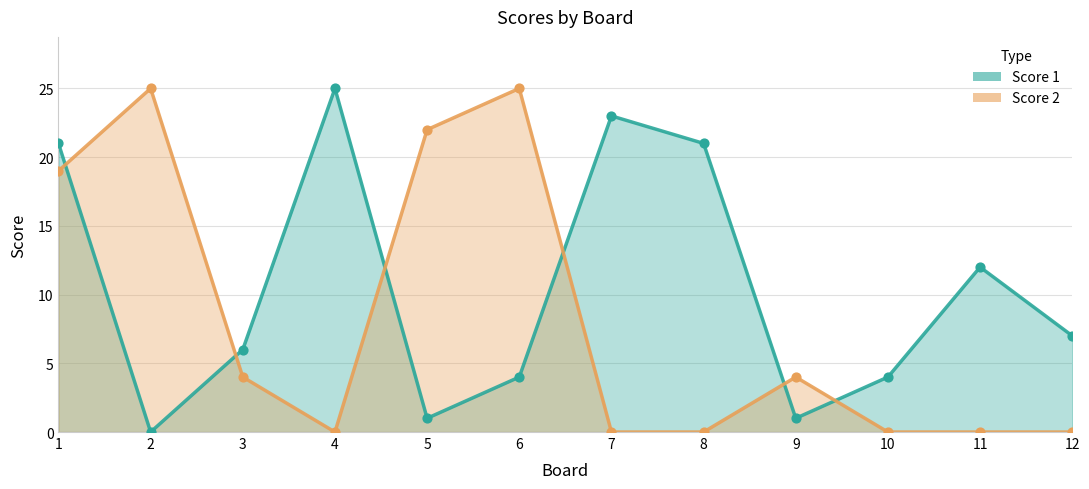

What is the total value across all series at 8?

21